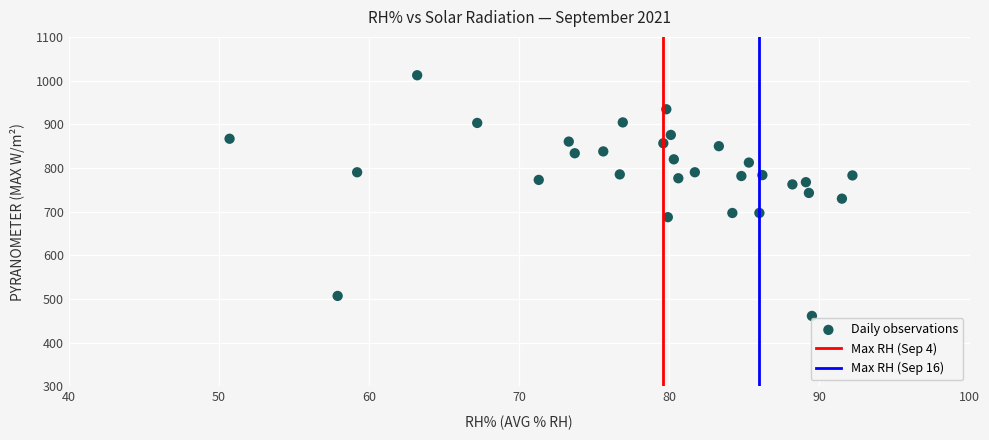

What is the range of X values (max minus min)?

41.5